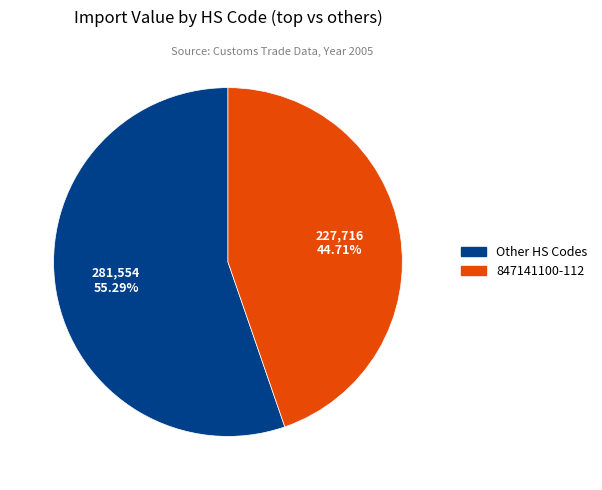

Does any single category account for the majority?

Yes